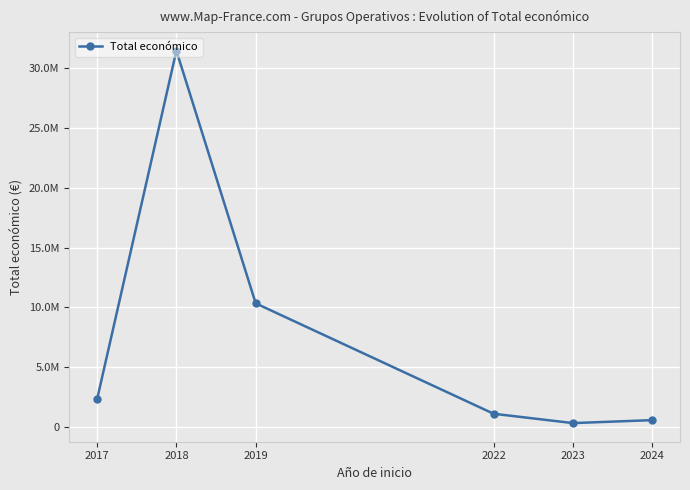

What is the value of the 6th point from the left?

599986